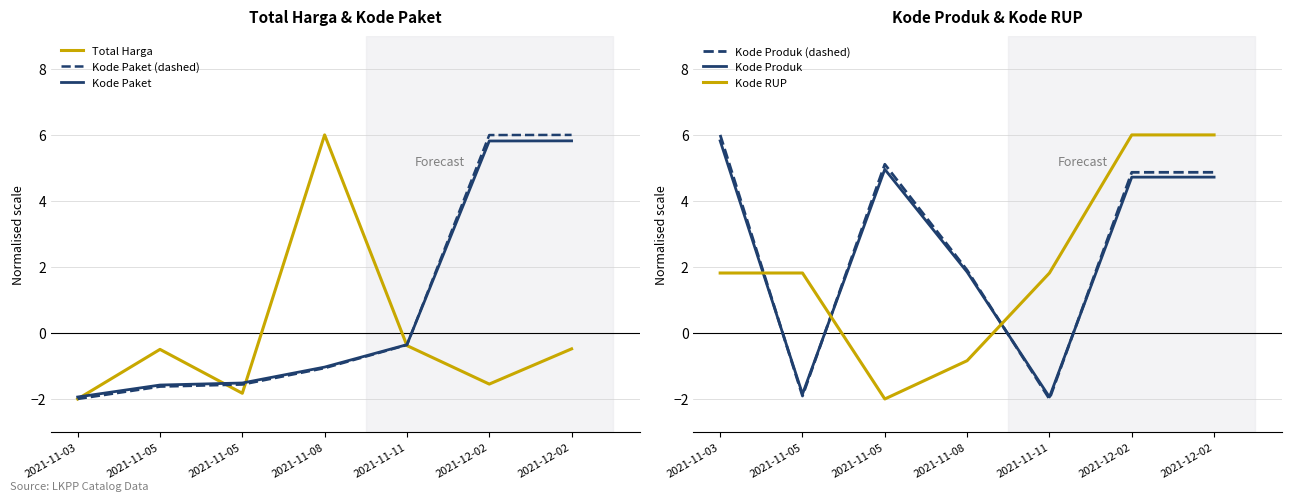

What is the greatest value displayed?

6.0